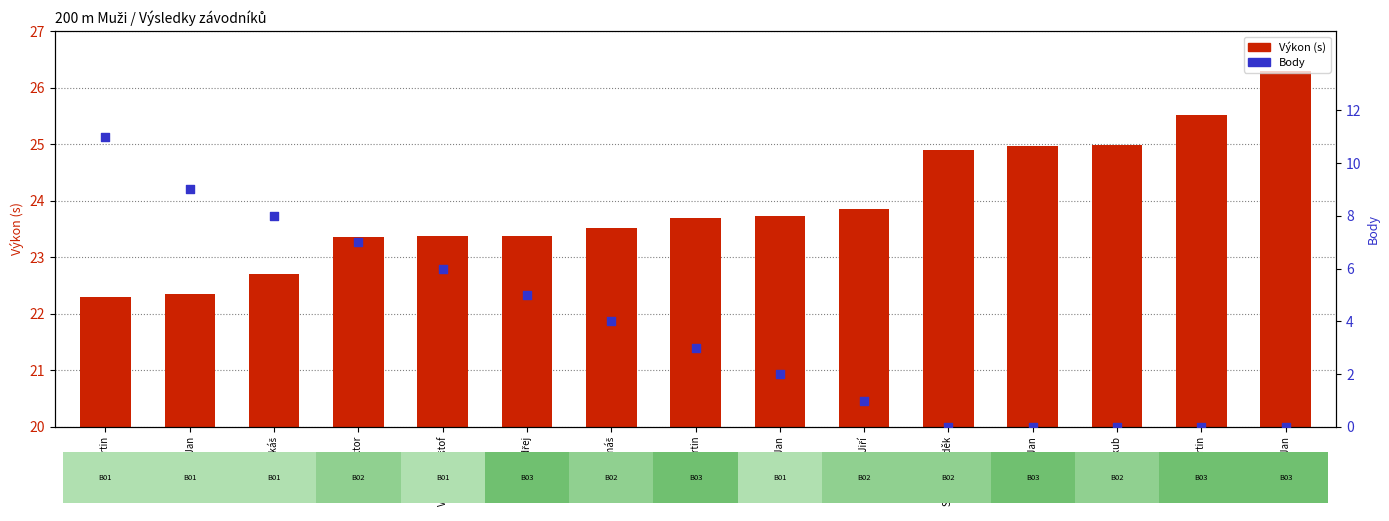

Which series has the largest Y range (max minus min)?

Body